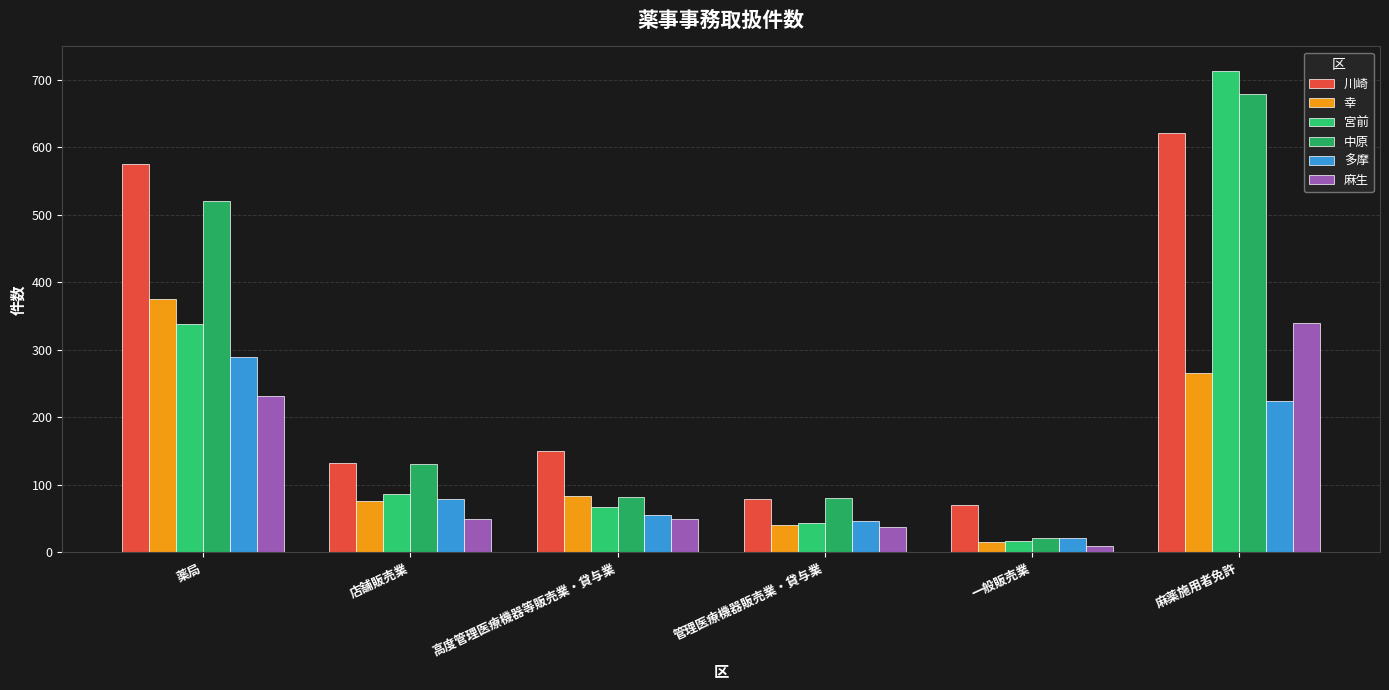

Where is 幸 nearest to the value 195?

麻薬施用者免許